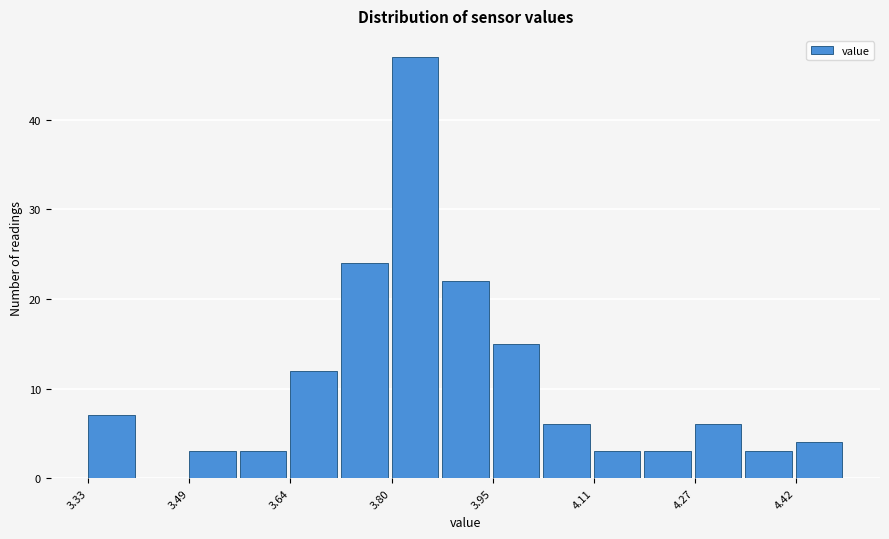

Read against the x-axis, roughly where is the centre of the tallest bar?

3.84